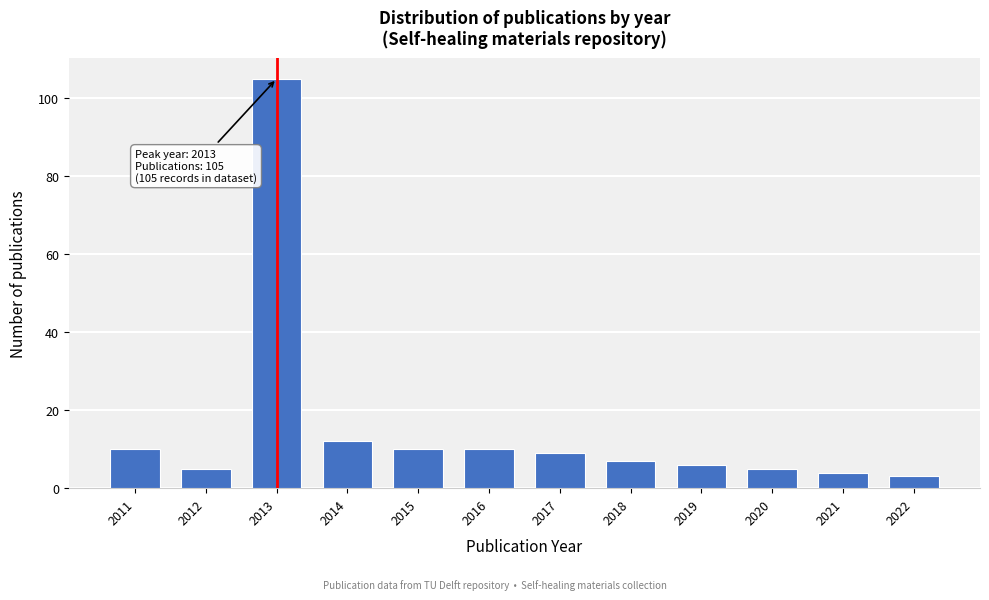

Reading right to left, what are all the values shown in this chart?

2022=3	2021=4	2020=5	2019=6	2018=7	2017=9	2016=10	2015=10	2014=12	2013=105	2012=5	2011=10